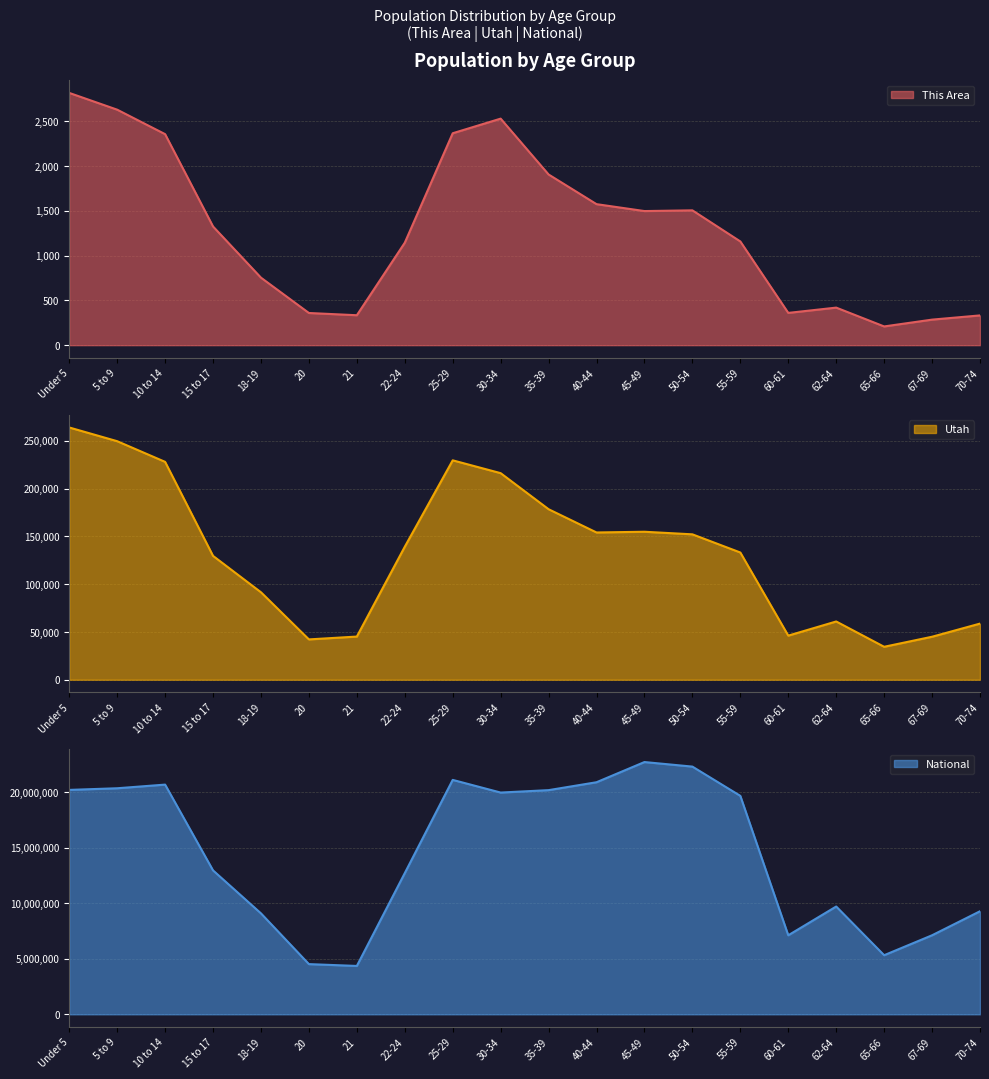

Reading right to left, transcribe all the data shown in this chart.

This Area: 332	285	209	419	360	1157	1504	1496	1573	1904	2527	2364	1143	334	359	753	1324	2354	2627	2814
Utah: 58744	44995	34485	60965	46154	133122	152133	154831	154074	178401	216133	229554	139142	45173	42204	91510	129580	227951	249572	263924
National: 9278166	7115361	5319902	9704197	7113727	19664805	22298125	22708591	20890964	20179642	19962099	21101849	12712576	4354294	4519129	9086089	12954254	20677194	20348657	20201362